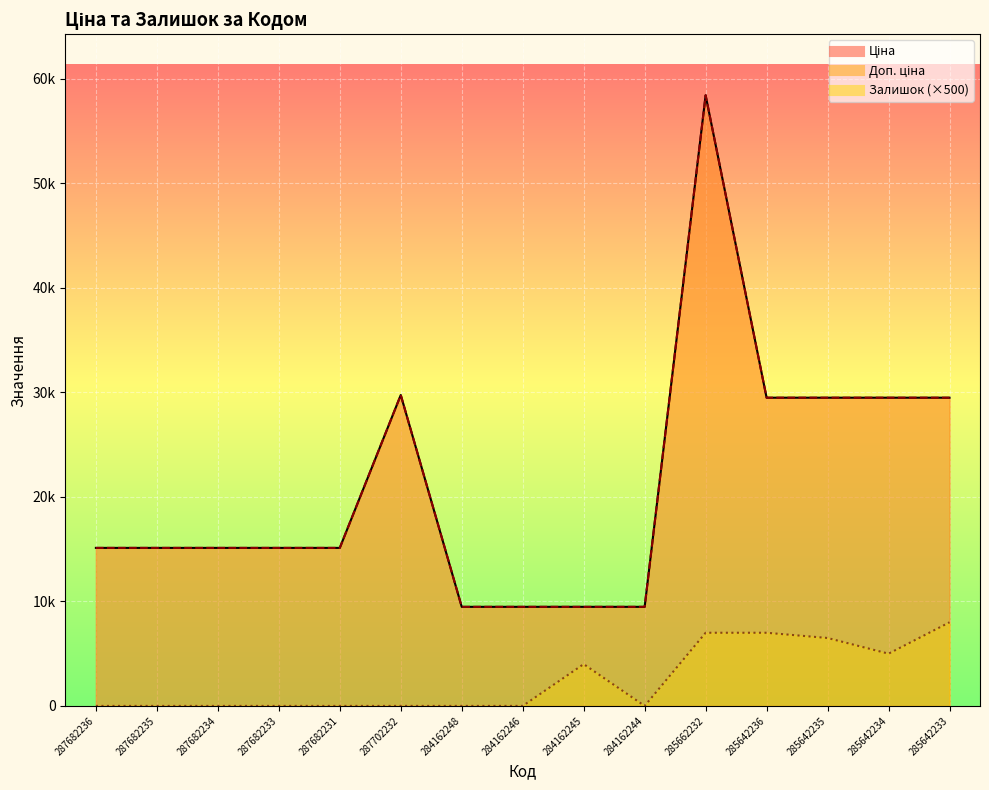

The value of Ціна at 284162246 is 9480.1. True or false?

True